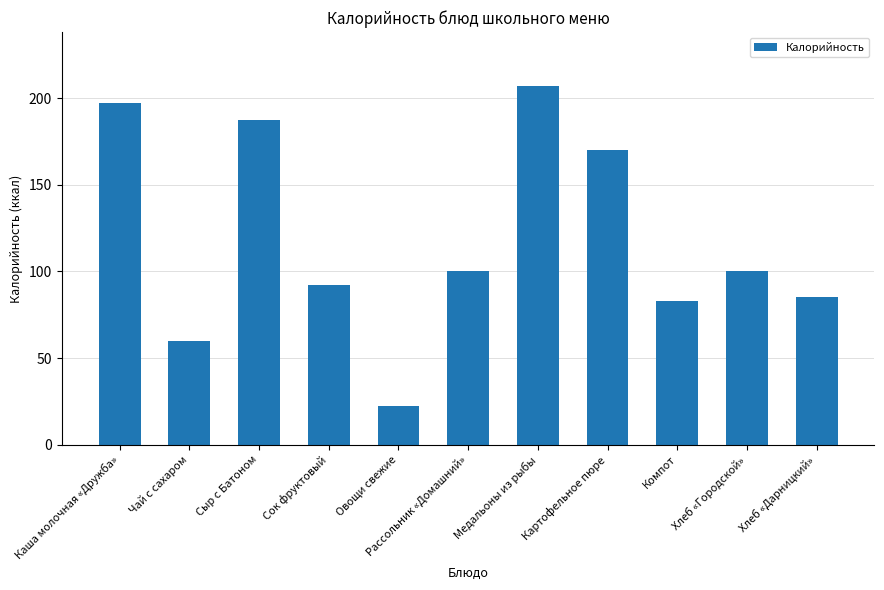

What is the label of the 6th bar from the right?

Рассольник «Домашний»